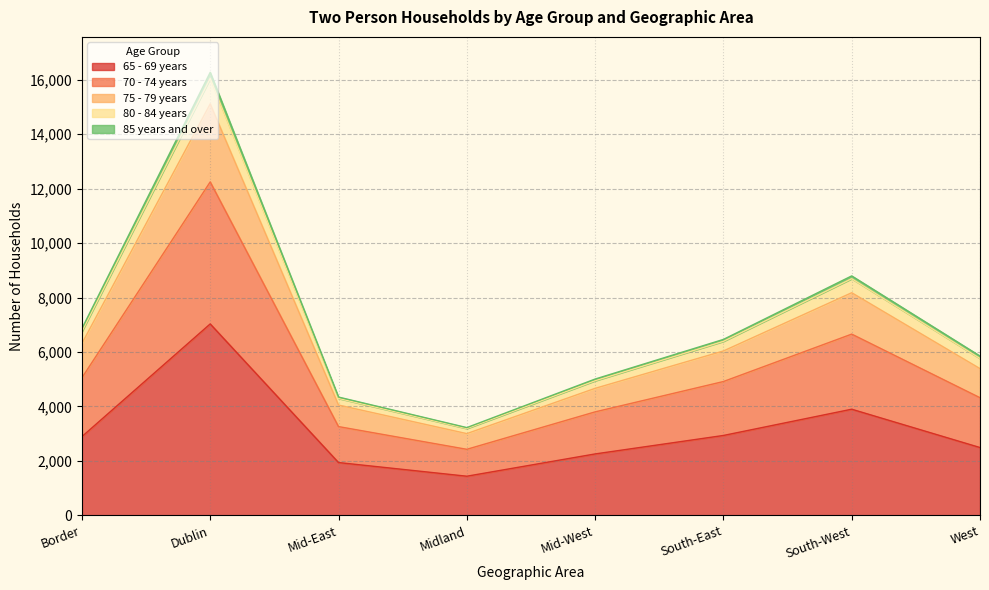

True or false: 65 - 69 years has a value of 2935 at South-East.

True